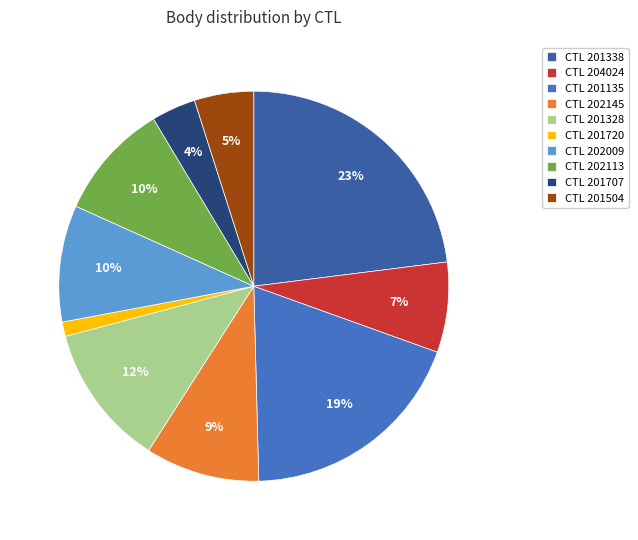

Is there a majority slice in this chart?

No